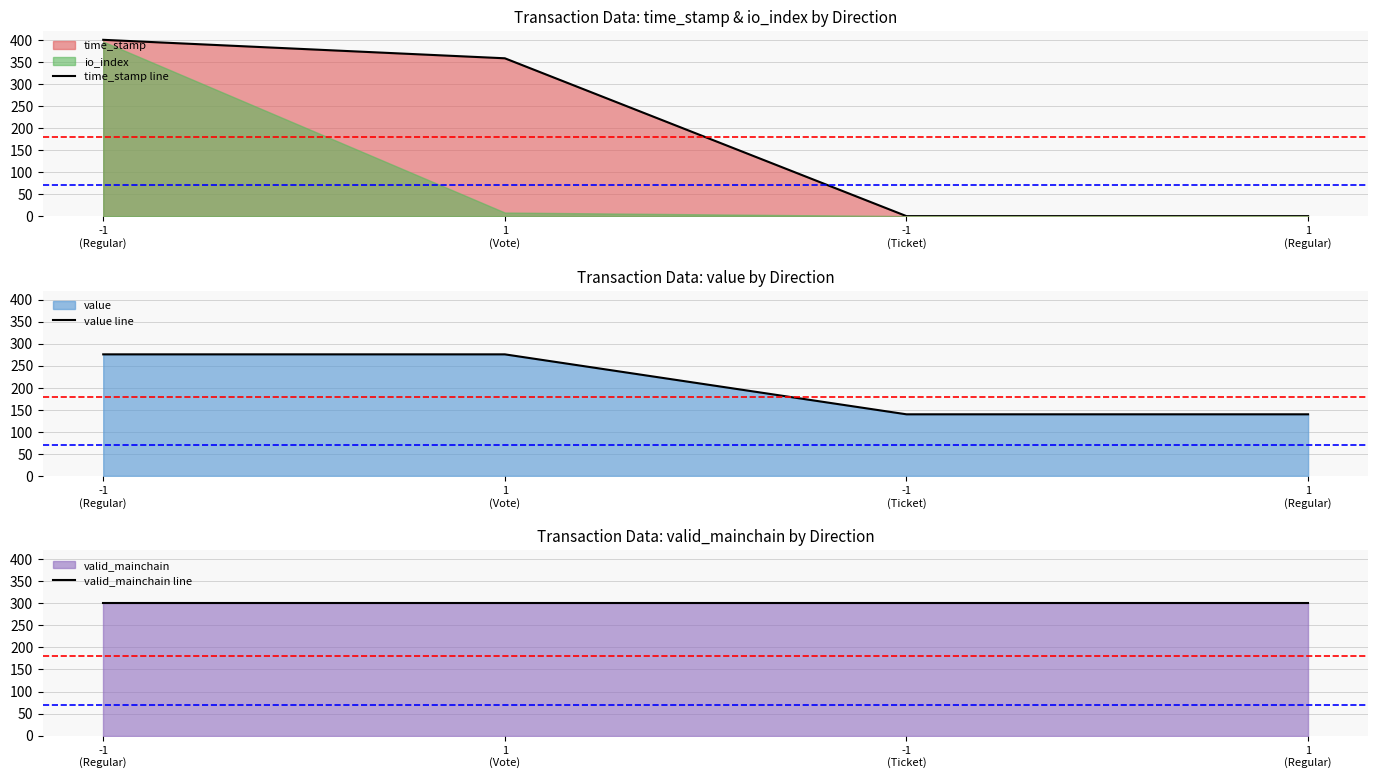

Does the chart display data point markers on the line(s)?

No